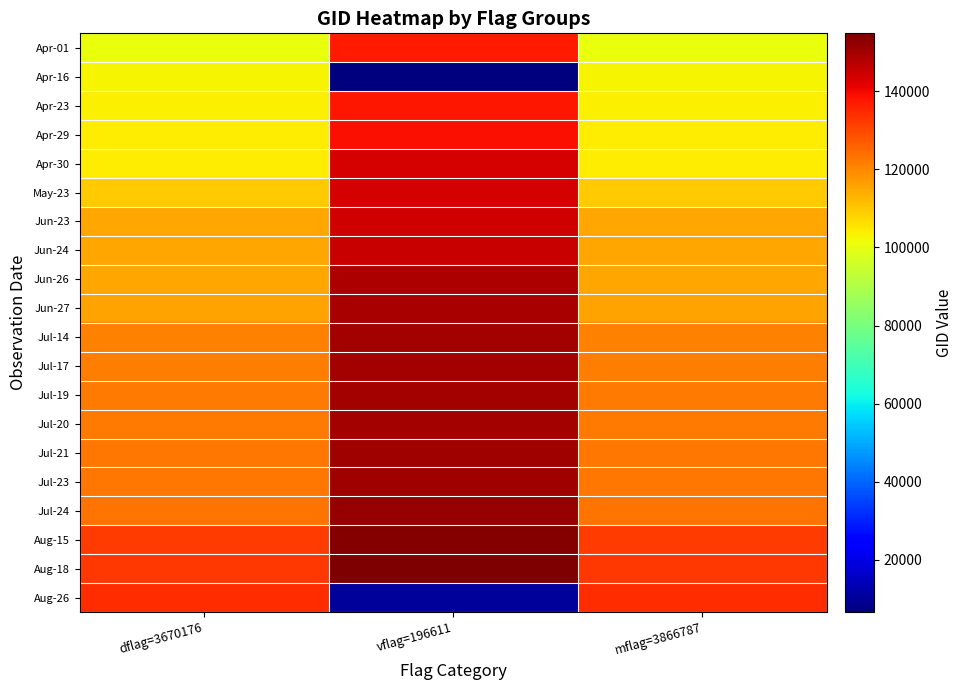

Which series changed the most between vflag=196611 and mflag=3866787?

Aug-26